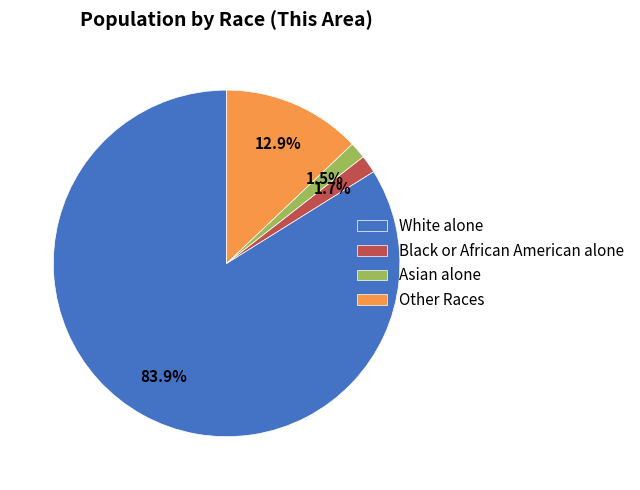

Which has a higher value, Asian alone or White alone?

White alone